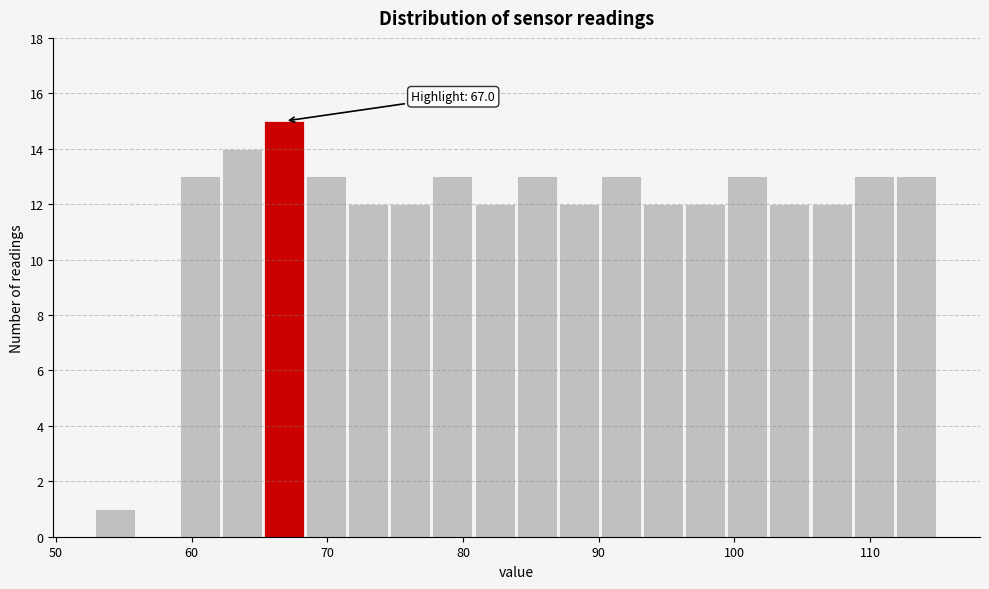

Around what value on the x-axis is the tallest bar? Give the approximate position of its centre, as read against the axis.

67